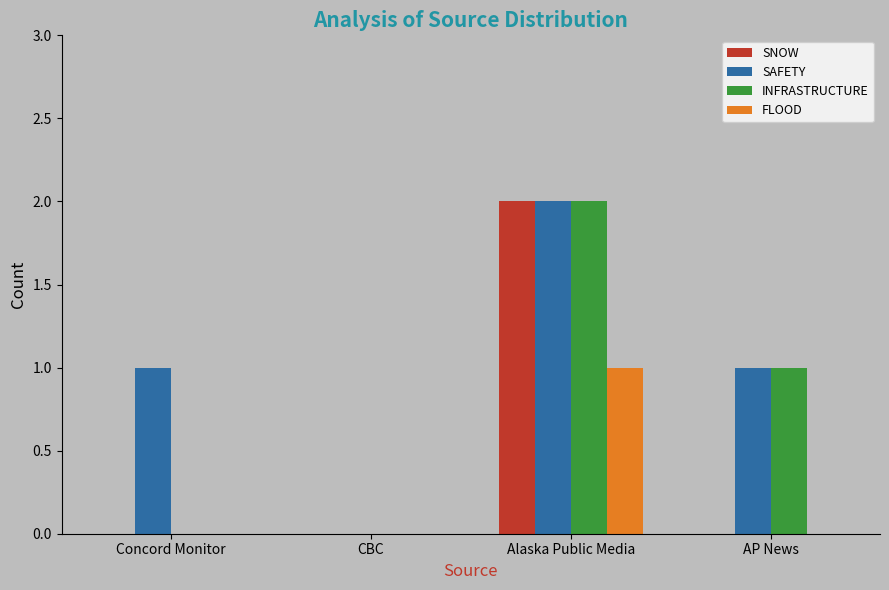

Between Concord Monitor and AP News, which series saw the biggest shift?

INFRASTRUCTURE